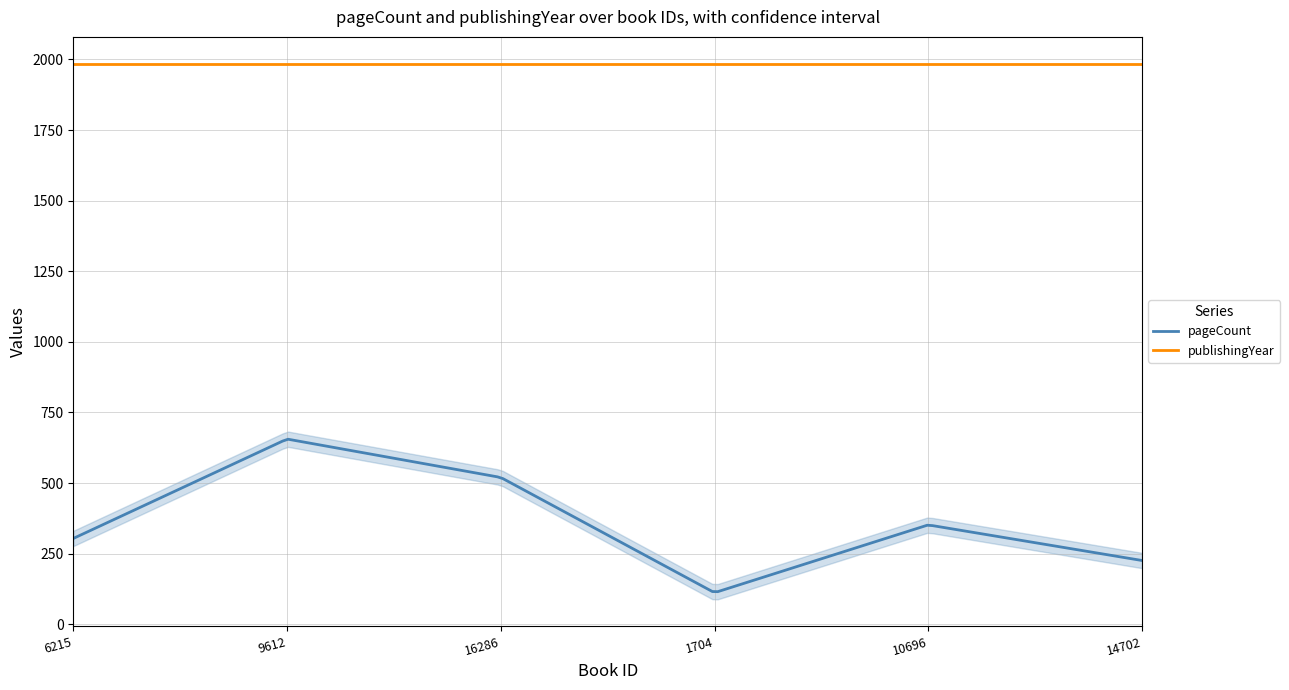

Rank the series by their average value, from highest to lowest.

publishingYear, pageCount